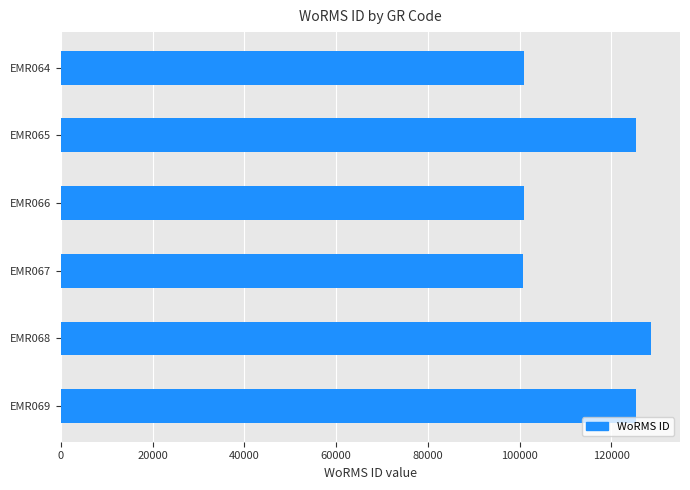

The value at EMR064 is 175123. True or false?

False